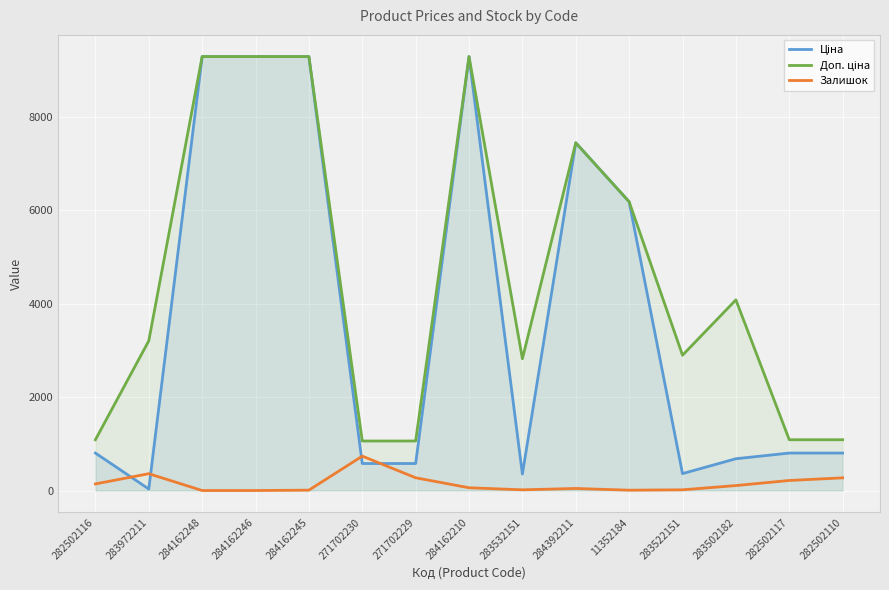

What is the average value of the Ціна series?

3718.6